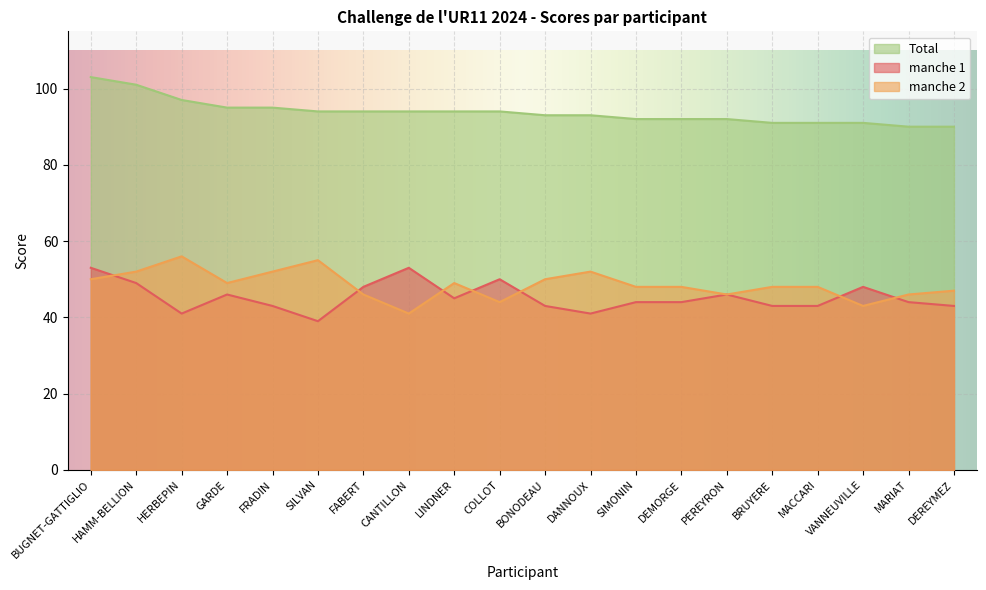

What is the total value across all series at VANNEUVILLE?

182